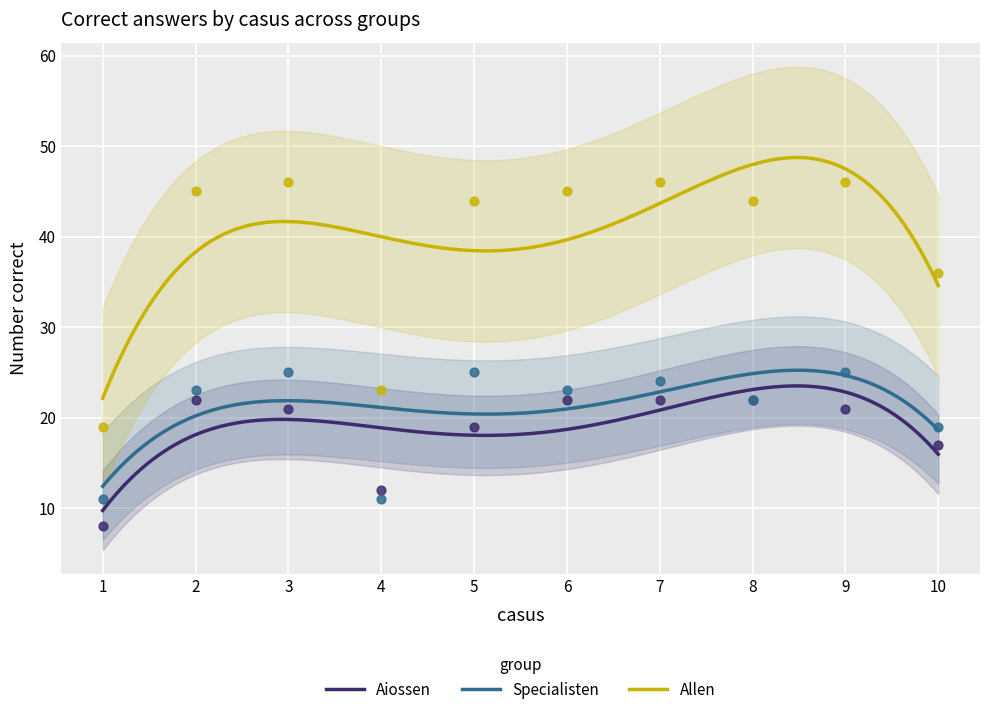

Which series has the largest total across all categories?

Allen